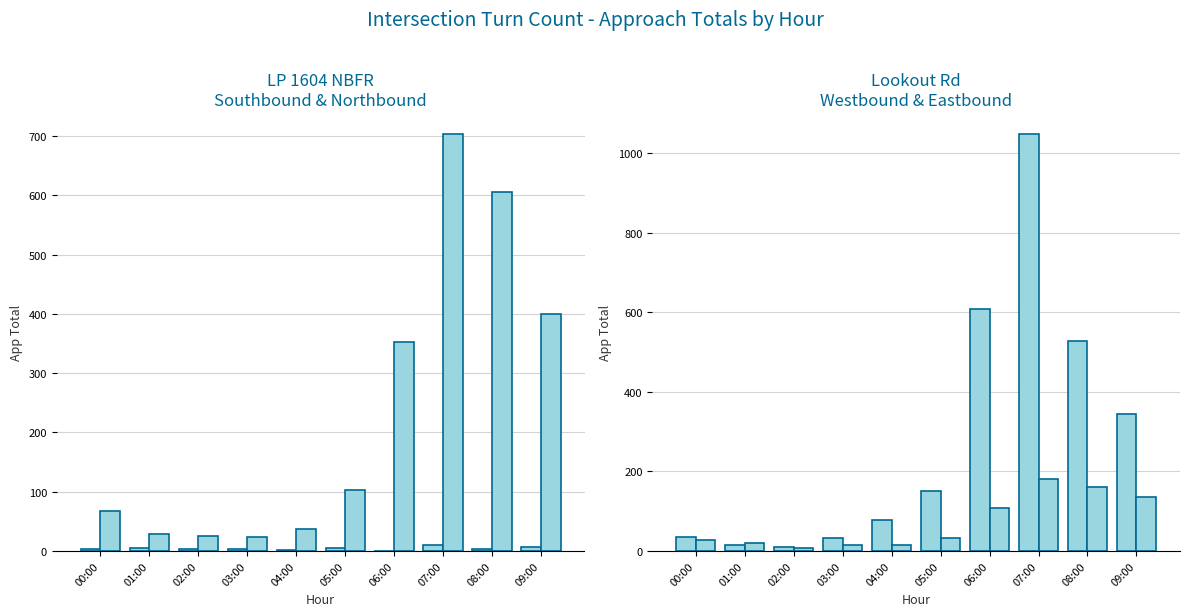

Is it true that Northbound equals 41 at 03:00?

False